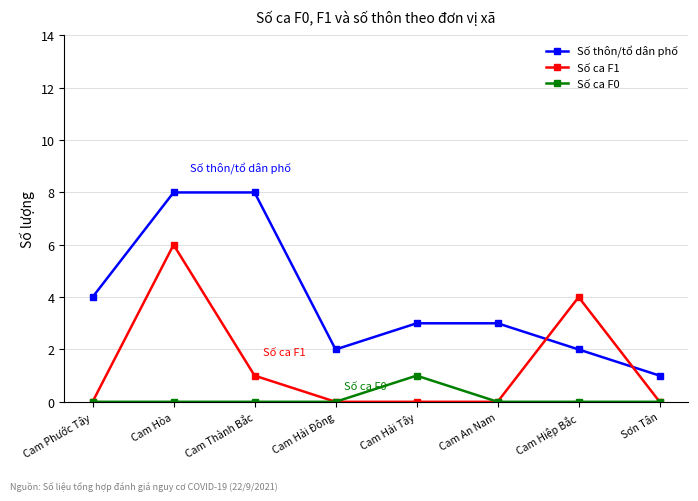

Reading left to right, what are all the values shown in this chart?

Số thôn/tổ dân phố: Cam Phước Tây=4	Cam Hòa=8	Cam Thành Bắc=8	Cam Hải Đông=2	Cam Hải Tây=3	Cam An Nam=3	Cam Hiệp Bắc=2	Sơn Tân=1
Số ca F1: Cam Phước Tây=0	Cam Hòa=6	Cam Thành Bắc=1	Cam Hải Đông=0	Cam Hải Tây=0	Cam An Nam=0	Cam Hiệp Bắc=4	Sơn Tân=0
Số ca F0: Cam Phước Tây=0	Cam Hòa=0	Cam Thành Bắc=0	Cam Hải Đông=0	Cam Hải Tây=1	Cam An Nam=0	Cam Hiệp Bắc=0	Sơn Tân=0